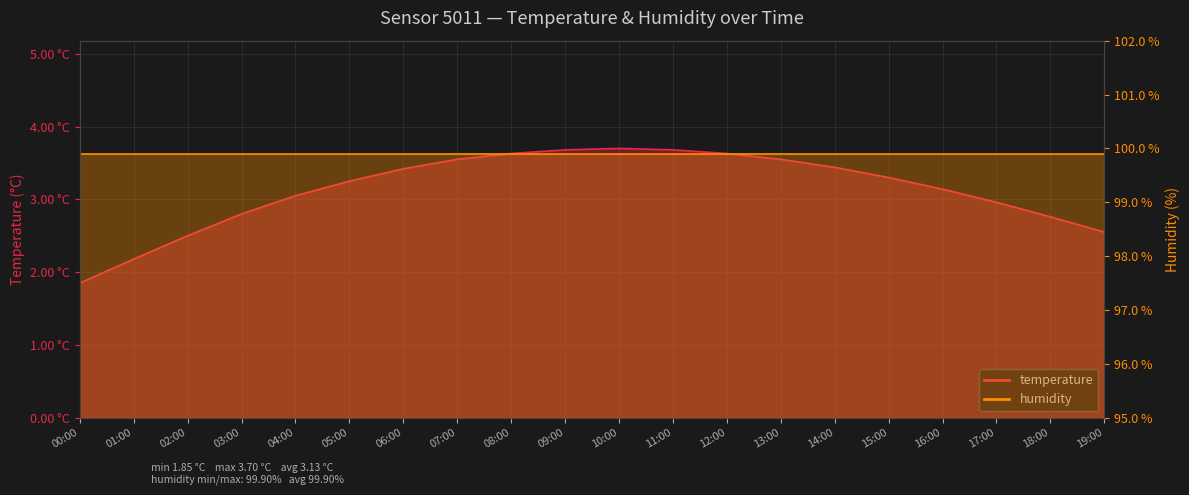

Approximately how many times larger is the value at 03:00 compared to 09:00?

0.8